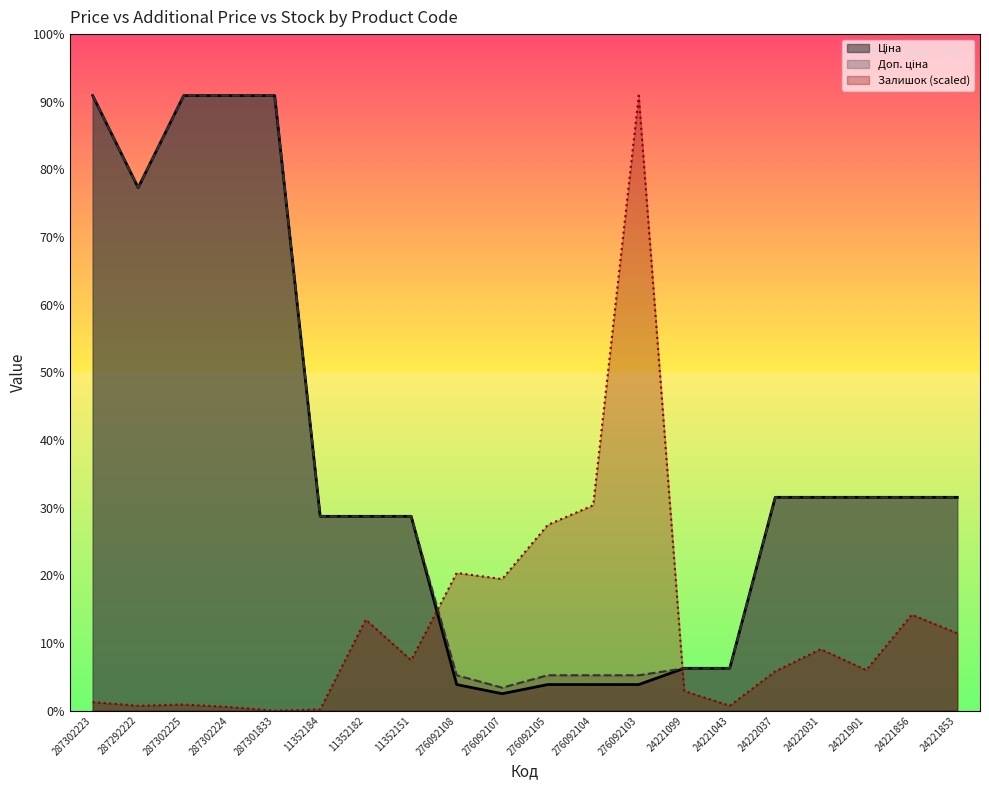

Where do Ціна and Доп. ціна first cross each other?

276092103 and 24221099